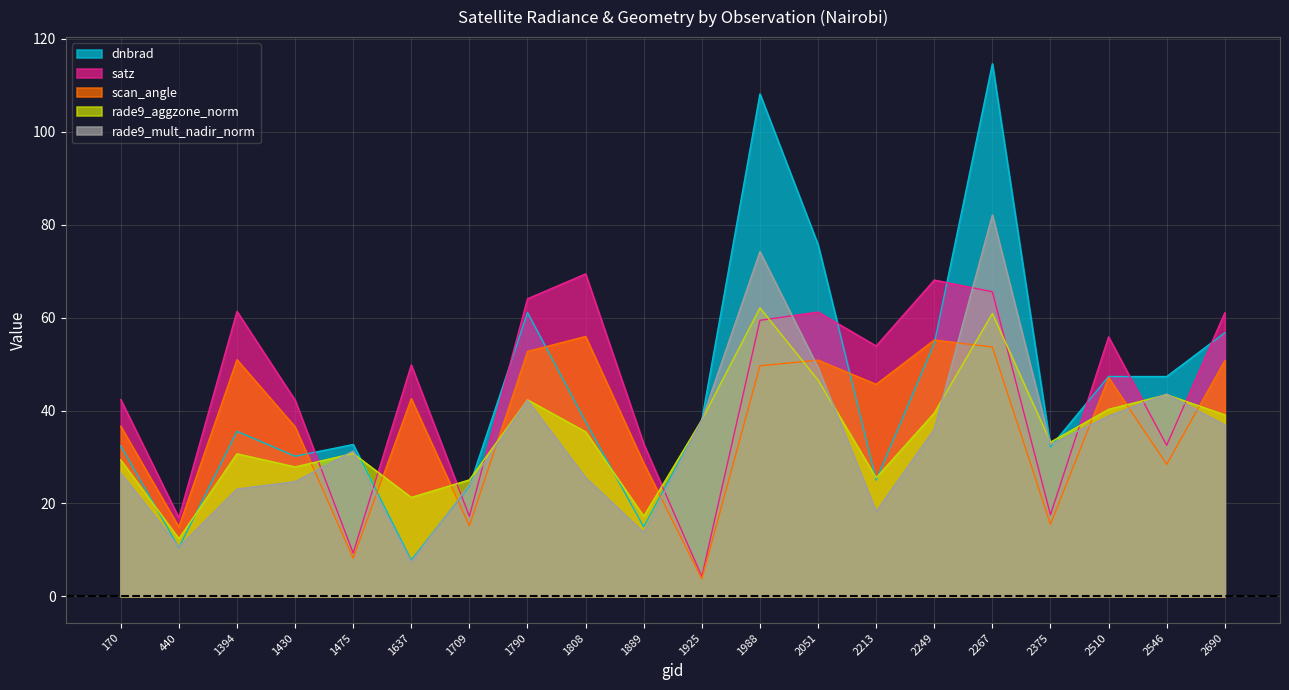

Which has a higher value, 1889 or 1475?

1475